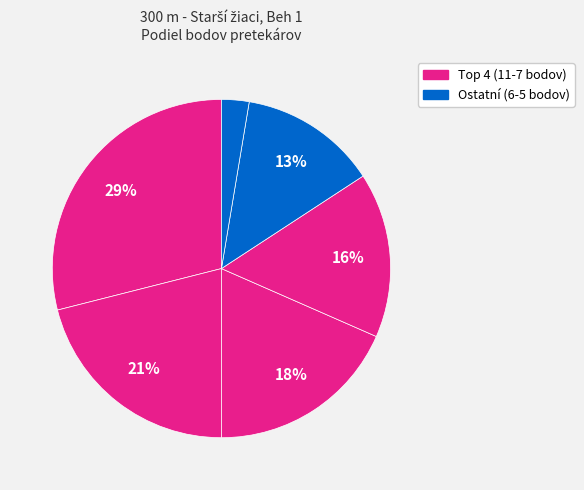

Count the number of slices in the pie.

6